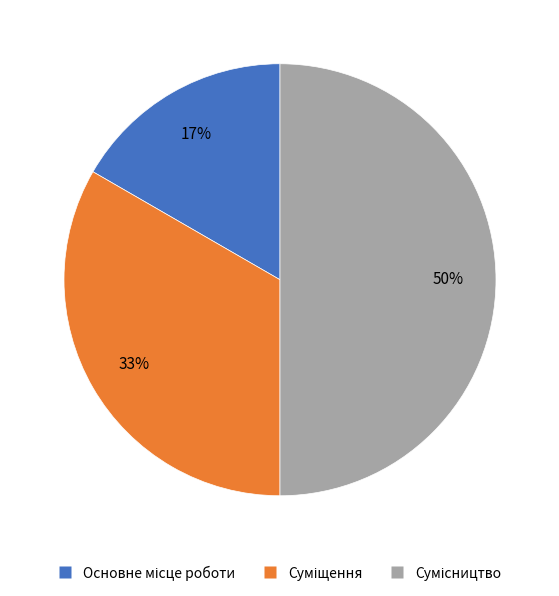

To the nearest percent, what is the average slice percentage?

33%